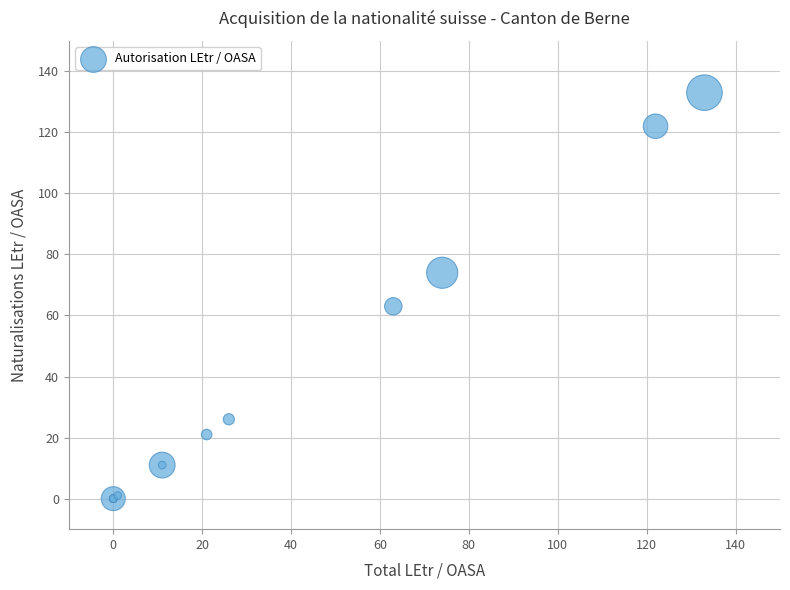

What Y value in the scatter plot is closest to 66?

63